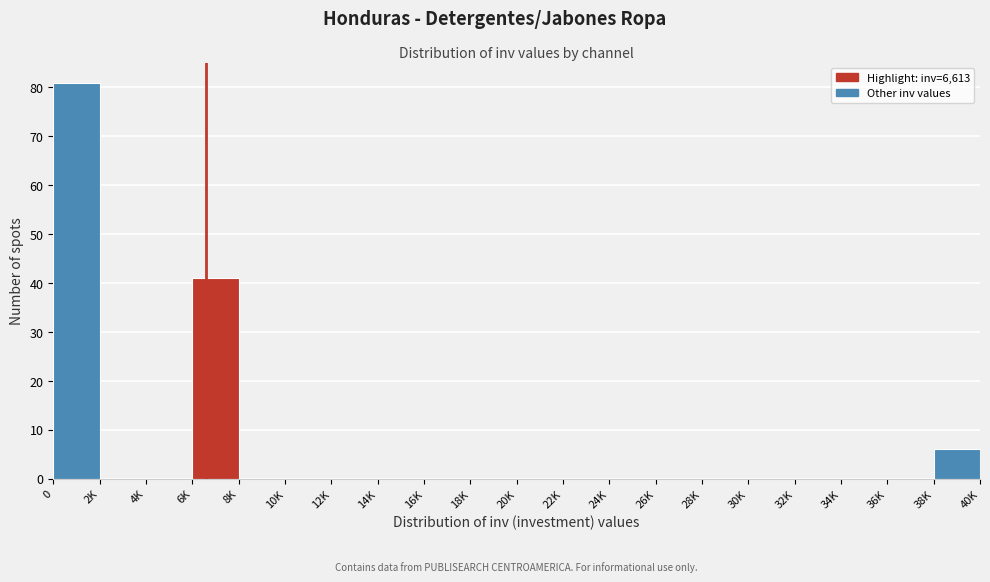

Reading right to left, extract all data points from this chart.

38K=6	36K=0	34K=0	32K=0	30K=0	28K=0	26K=0	24K=0	22K=0	20K=0	18K=0	16K=0	14K=0	12K=0	10K=0	8K=0	6K=41	4K=0	2K=0	0=81